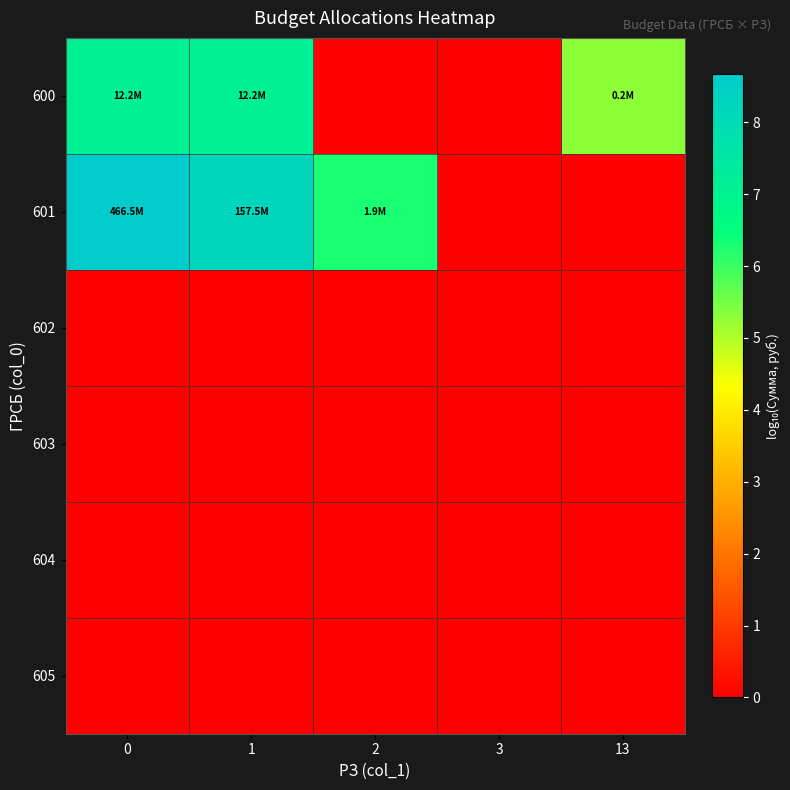

Which has a higher value, 2 or 13?

13